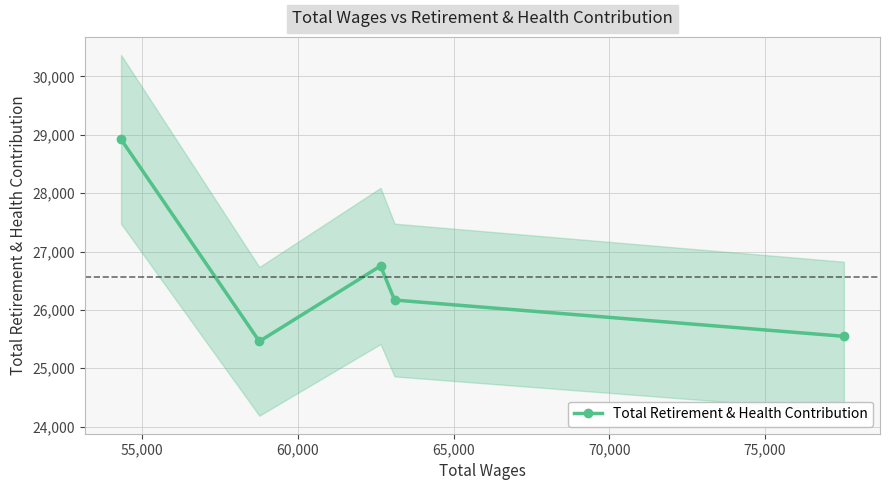

What is the value of the 5th point from the left?

25548